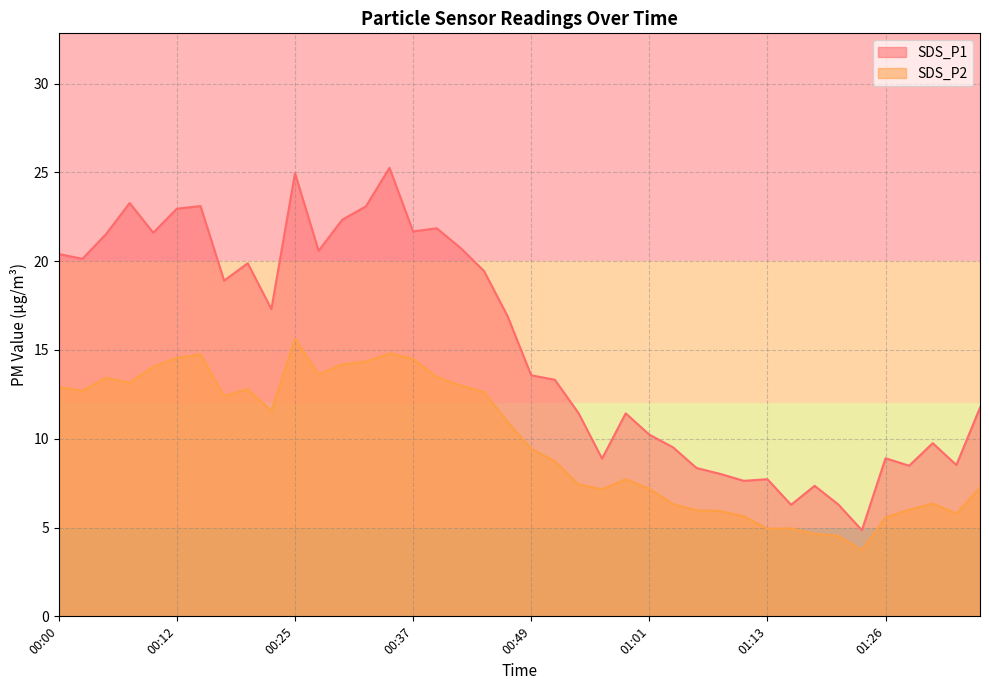

Which category has the lowest value in the SDS_P1 series?

01:23